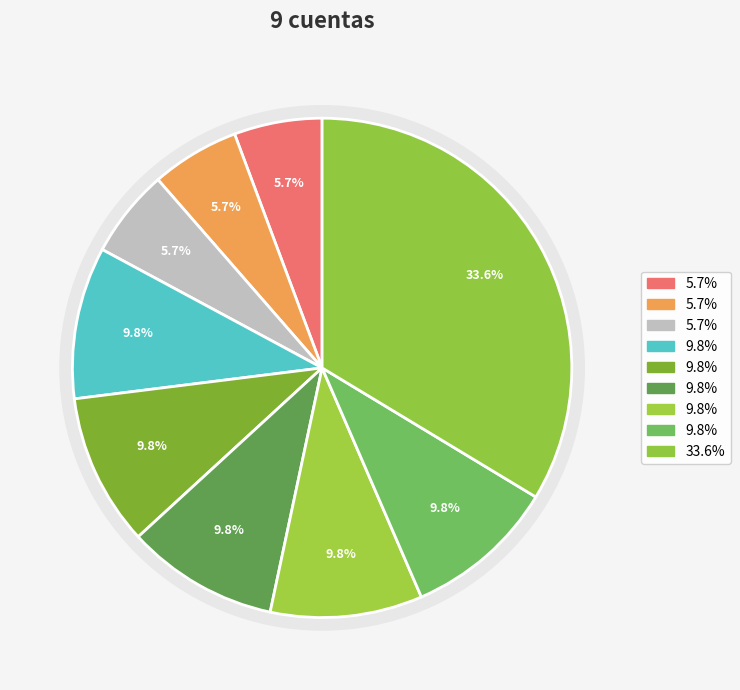

To the nearest percent, what is the difference between the largest and smallest slice percentages?

28%